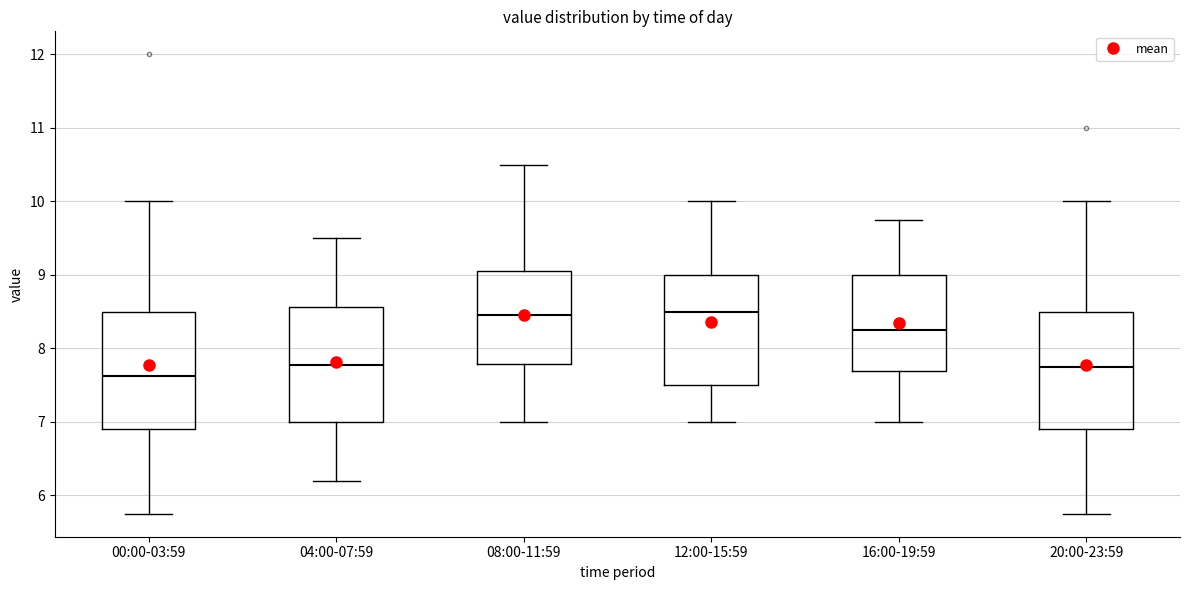

Which box has the lowest median line?

00:00-03:59